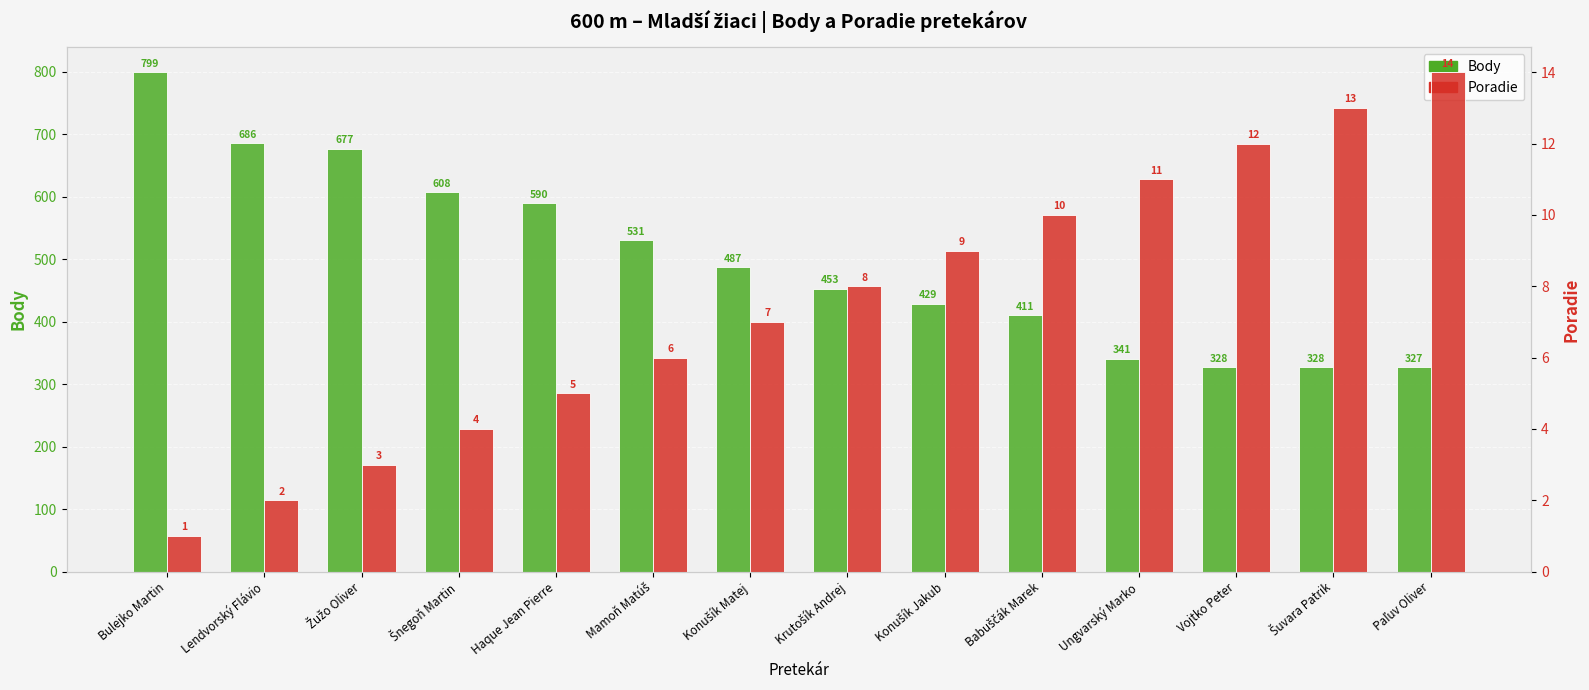

How many data points in Body are above 487?

6